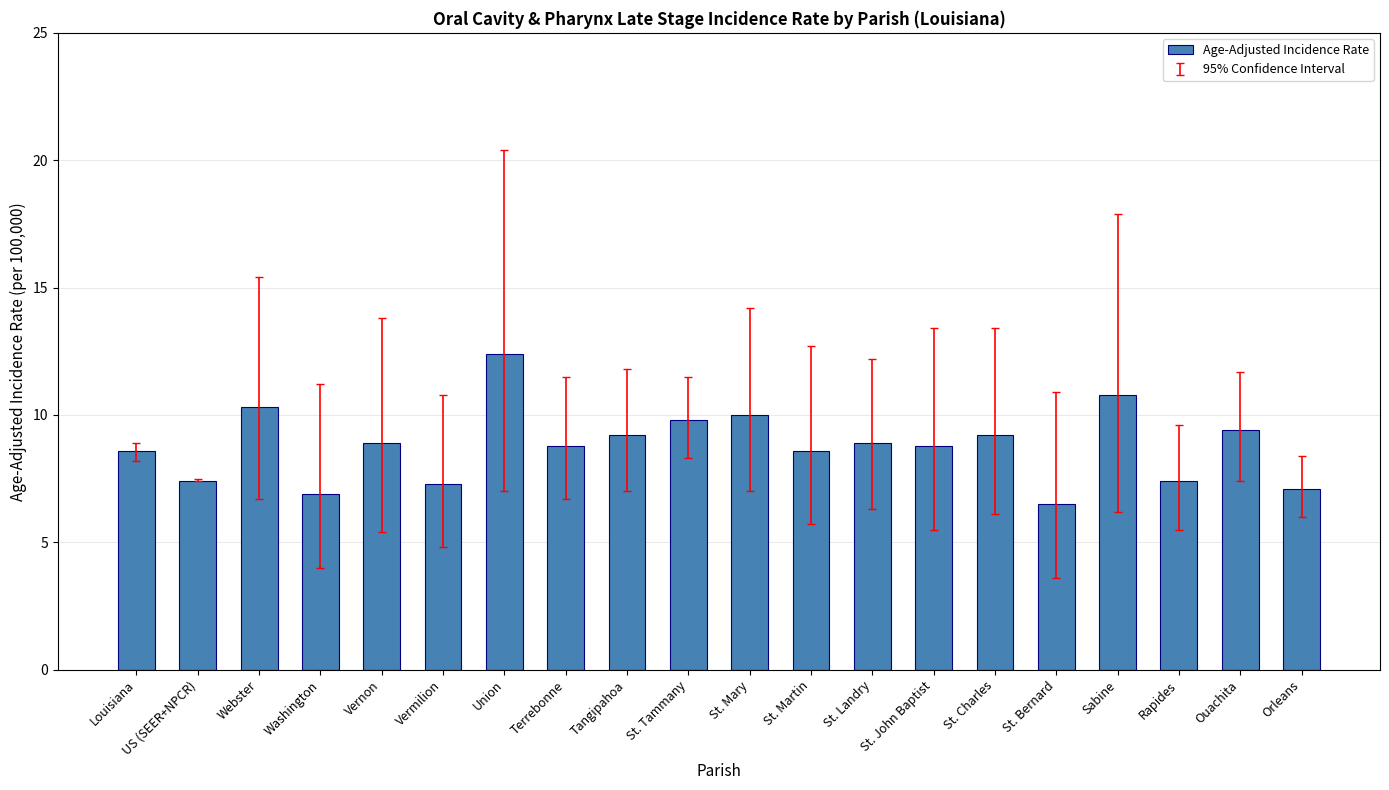

Count the number of values greater than 8.

14